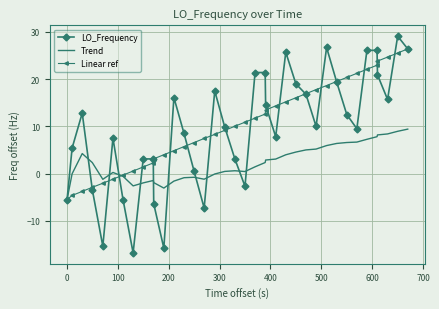

What is the maximum value shown in the chart?

29.1